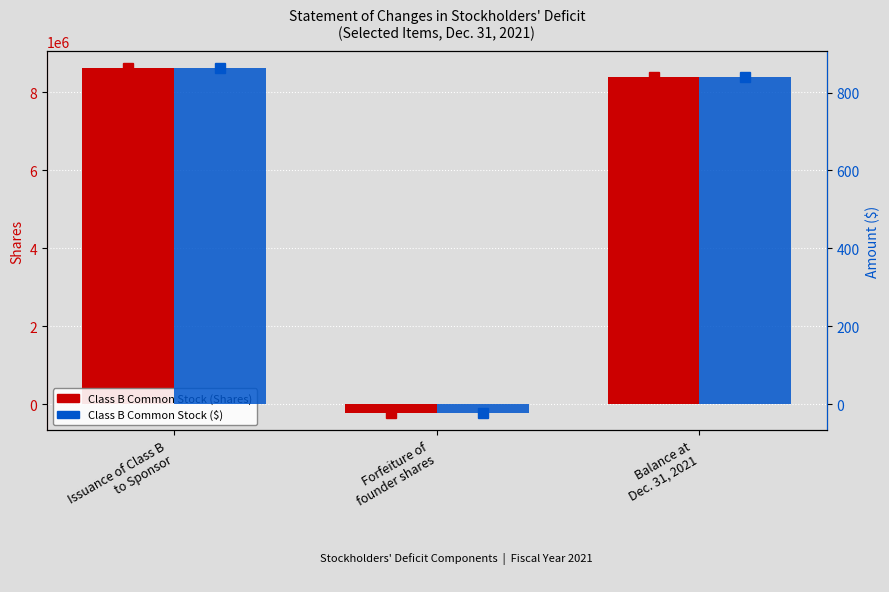

Rank the series by their average value, from lowest to highest.

Class B Common Stock ($), Class B Common Stock (Shares)